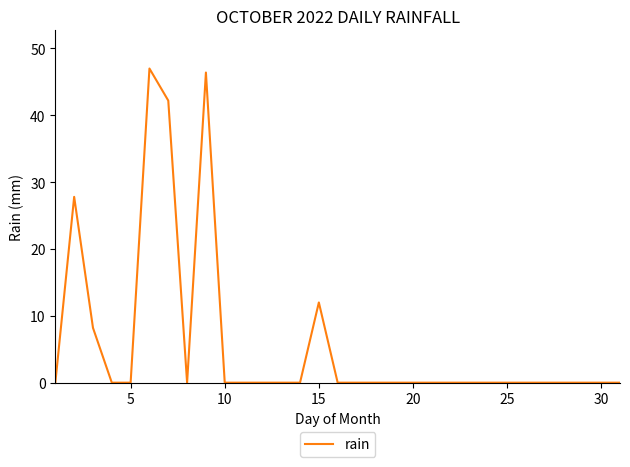

How many lines are shown in the chart?

1